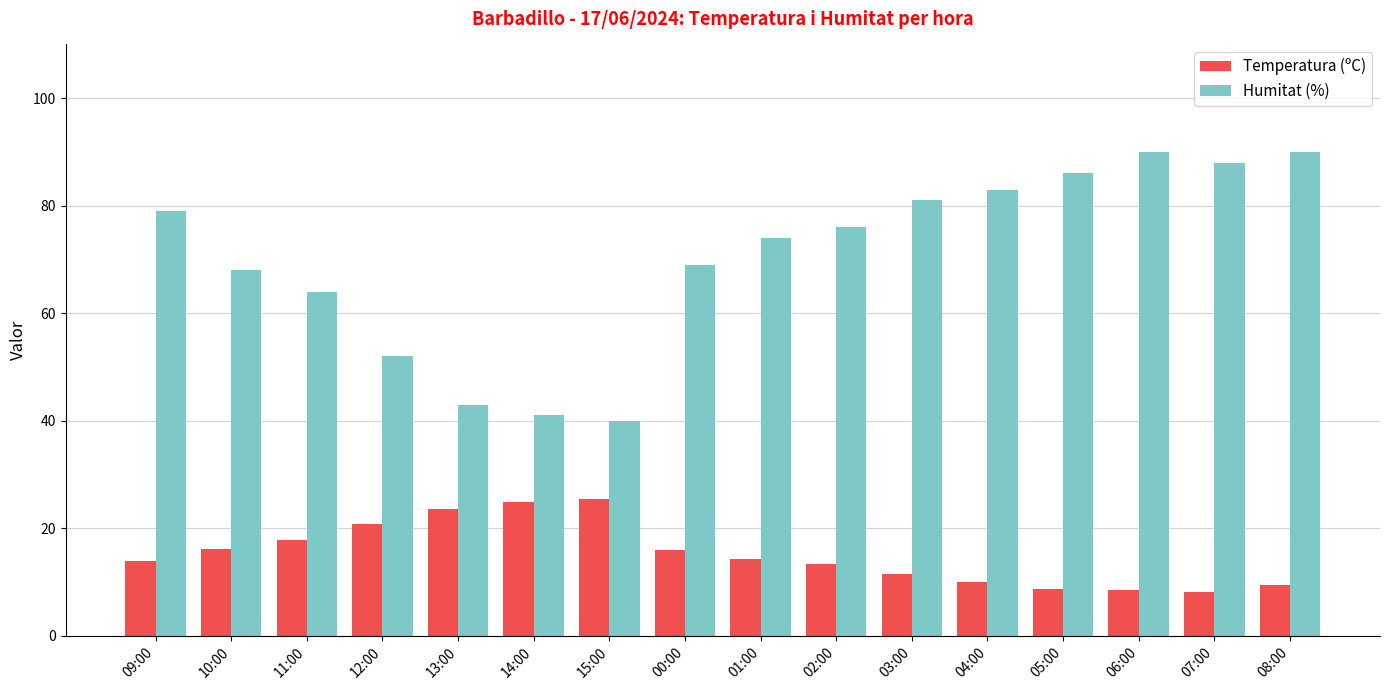

How many distinct data groups are displayed?

2